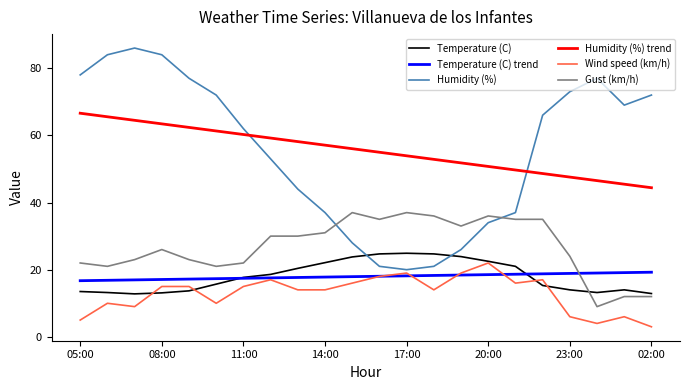

Which series has the largest range (max minus min)?

Humidity (%)